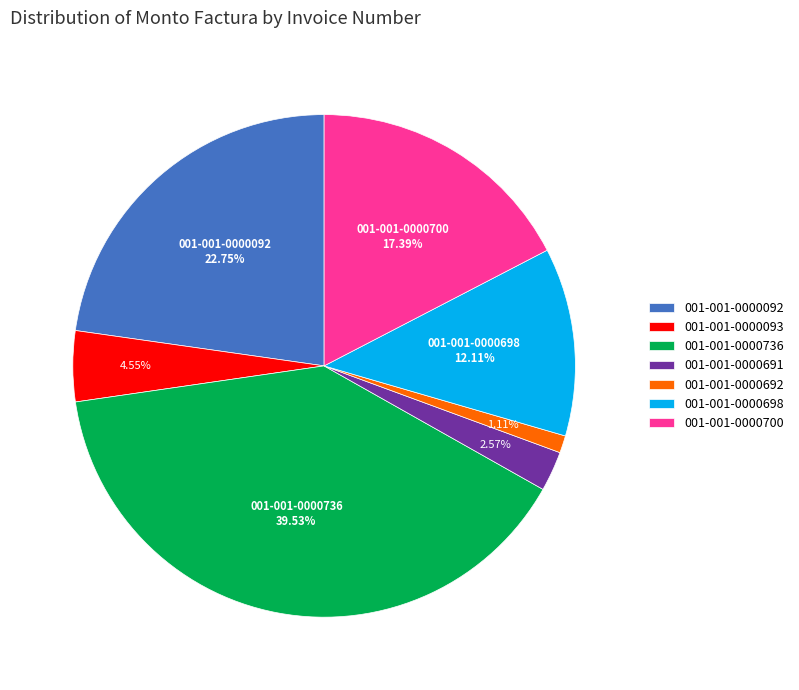

To the nearest percent, what portion does 001-001-0000698 represent?

12%